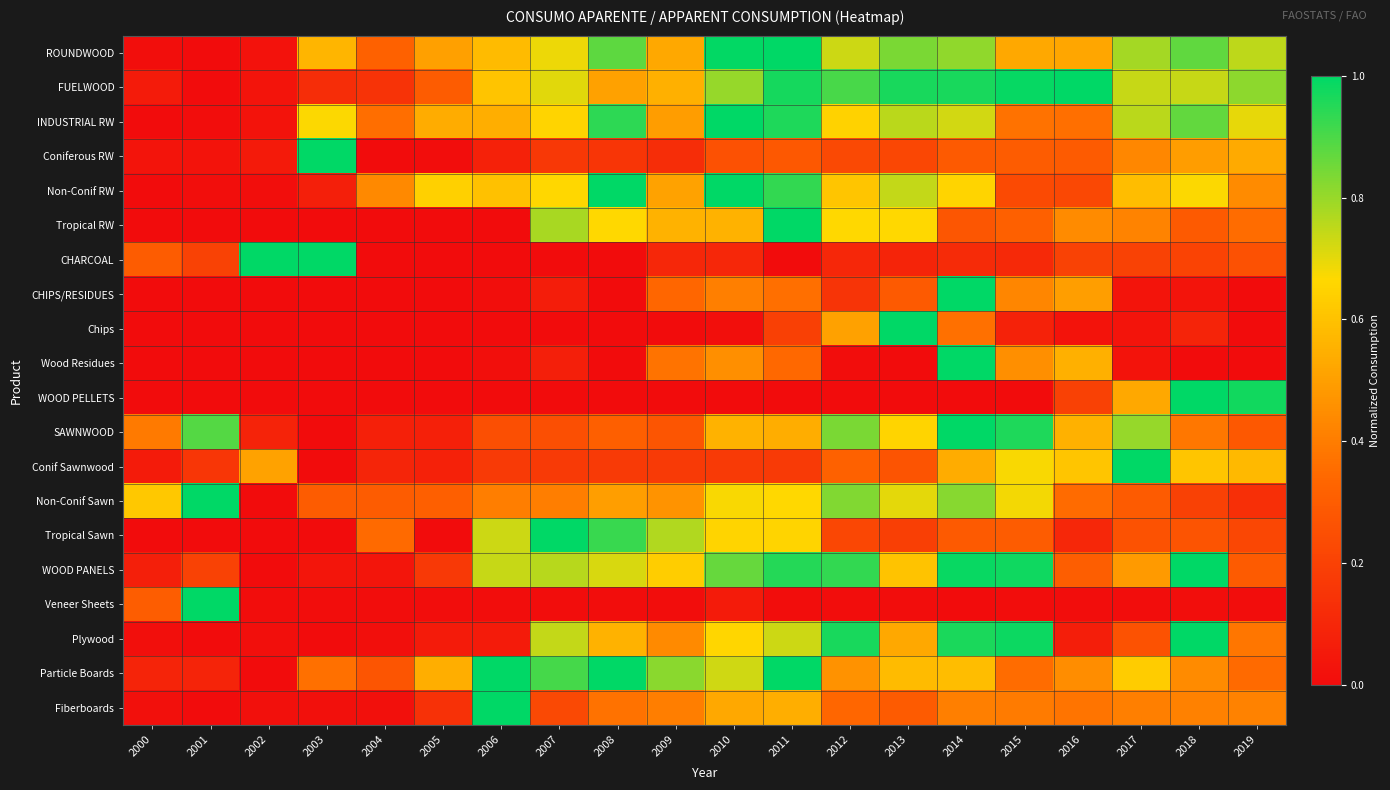

Which label corresponds to the smallest value in the chart?

2001